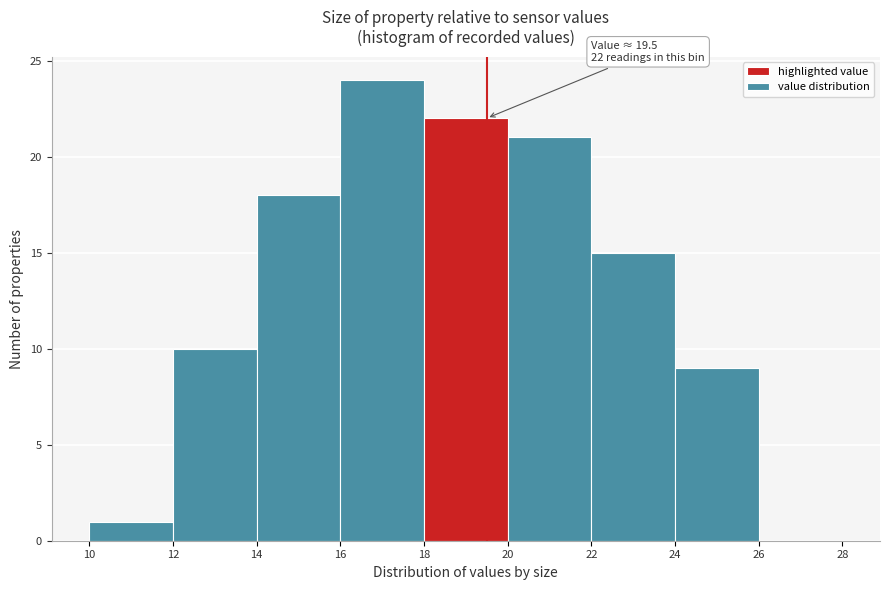

Over which range of the x-axis is the bar tallest?

16 to 18